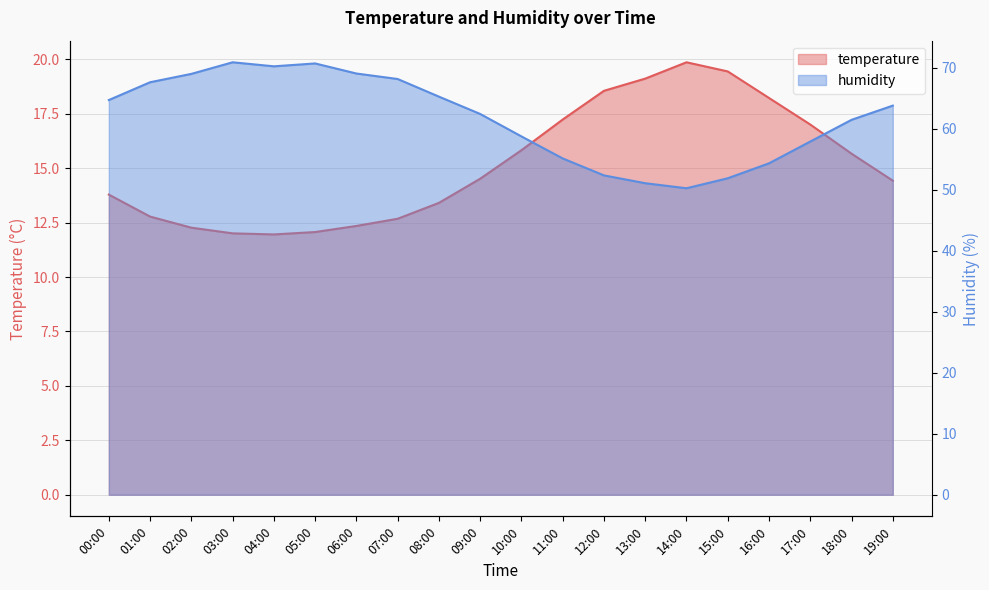

Is the value of temperature at 09:00 greater than the value of humidity at 13:00?

No